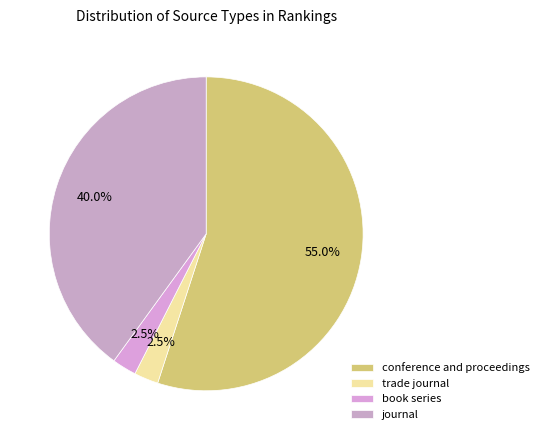

How many slices are in this pie chart?

4